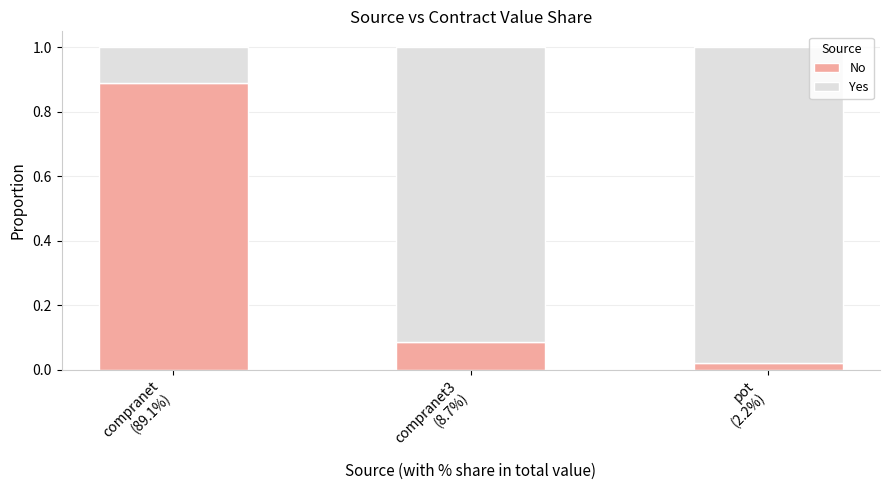

What is the average value of the No series?

0.3